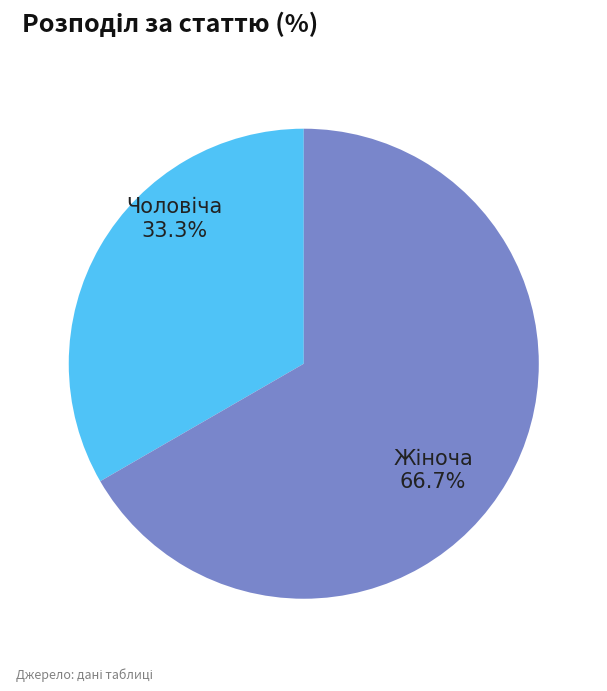

Is there a majority slice in this chart?

Yes